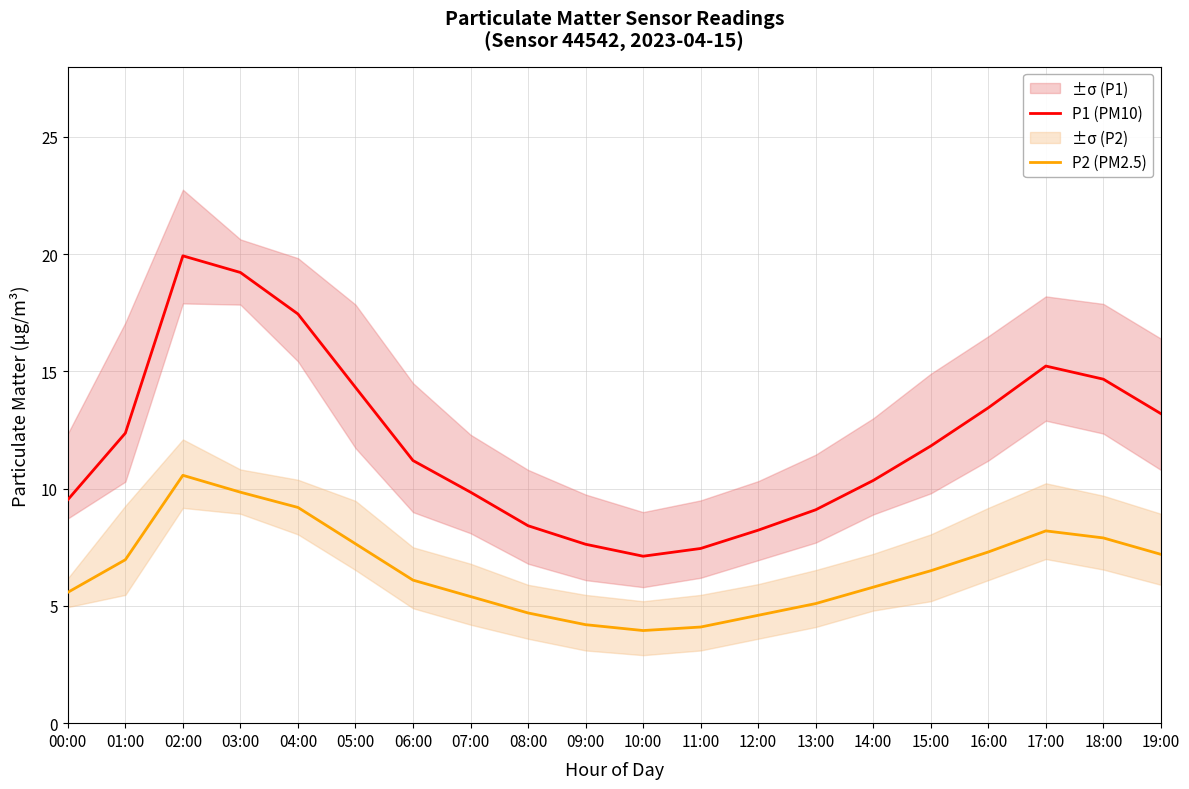

Where is the first local minimum for P2 (PM2.5)?

10:00